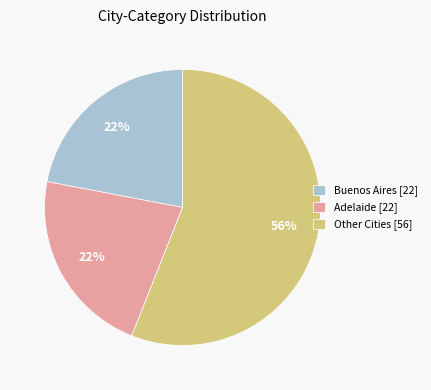

What is the largest slice in the pie chart?

Other Cities [56]